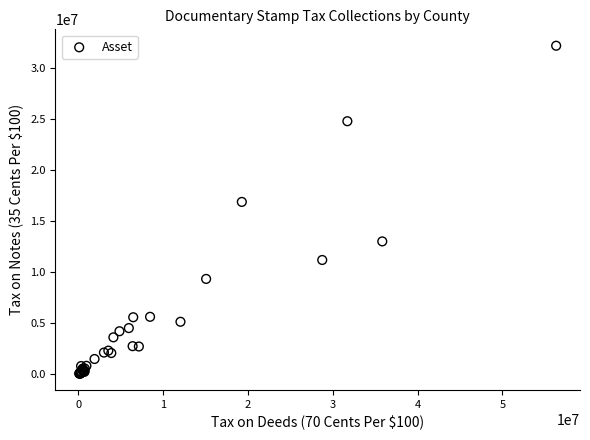

What Y value in the scatter plot is closest to 16155241?

16917833.1